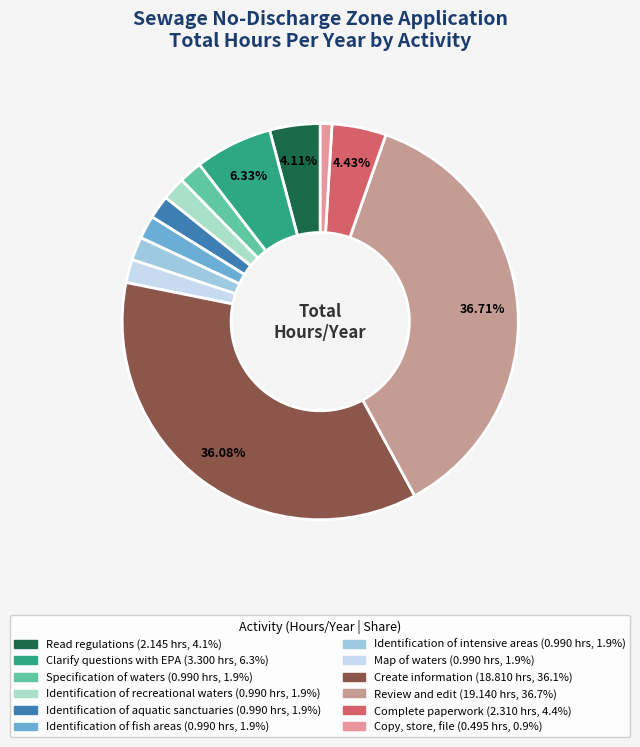

Is there a majority slice in this chart?

No